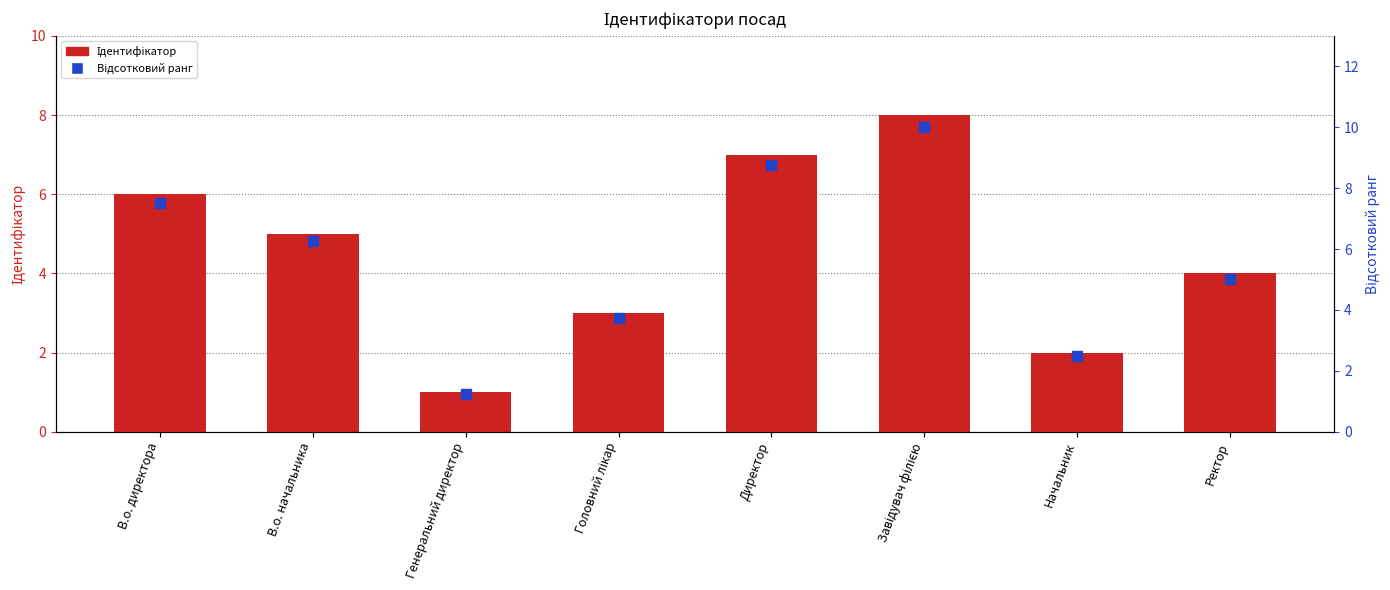

At how many categories does at least one series exceed 4?

5